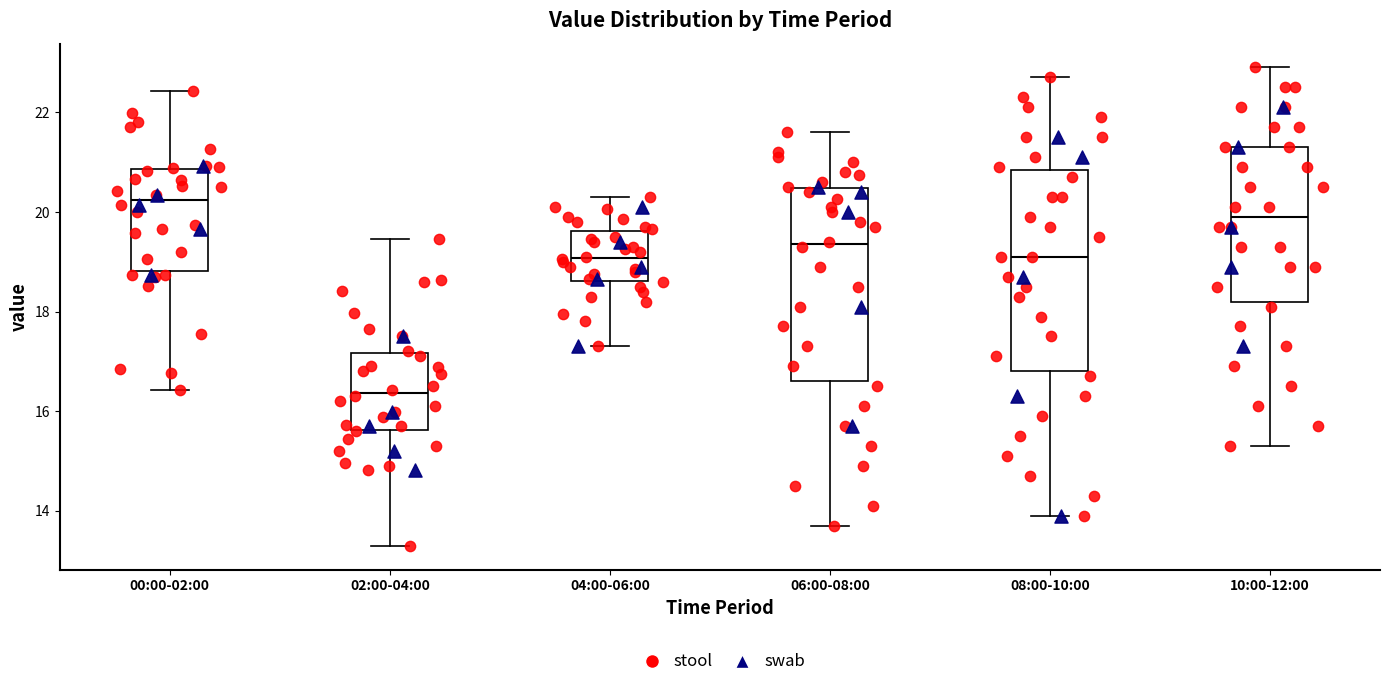

Reading left to right, read every box against the y-axis: the position of its median line, the range the box covers, and the ends of its whiskers. The values are not printed on the chart, so give them approximately, as read against the axis.

00:00-02:00: median 20.2, box 18.8 to 20.8, whiskers 16.4 to 22.4
02:00-04:00: median 16.4, box 15.6 to 17.2, whiskers 13.4 to 19.4
04:00-06:00: median 19.0, box 18.6 to 19.6, whiskers 17.4 to 20.4
06:00-08:00: median 19.4, box 16.6 to 20.4, whiskers 13.8 to 21.6
08:00-10:00: median 19.2, box 16.8 to 20.8, whiskers 14.0 to 22.8
10:00-12:00: median 20.0, box 18.2 to 21.4, whiskers 15.4 to 23.0